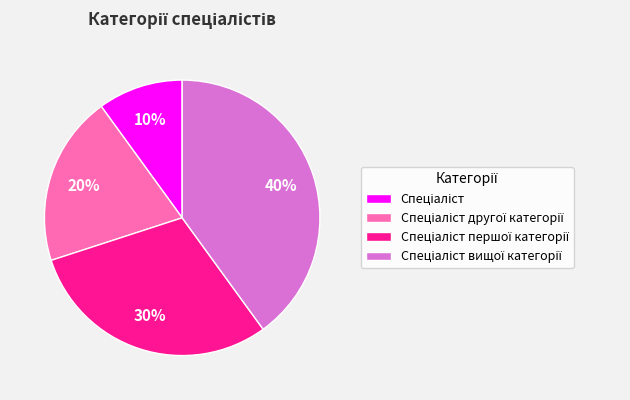

To the nearest percent, what is the difference between the largest and smallest slice percentages?

30%